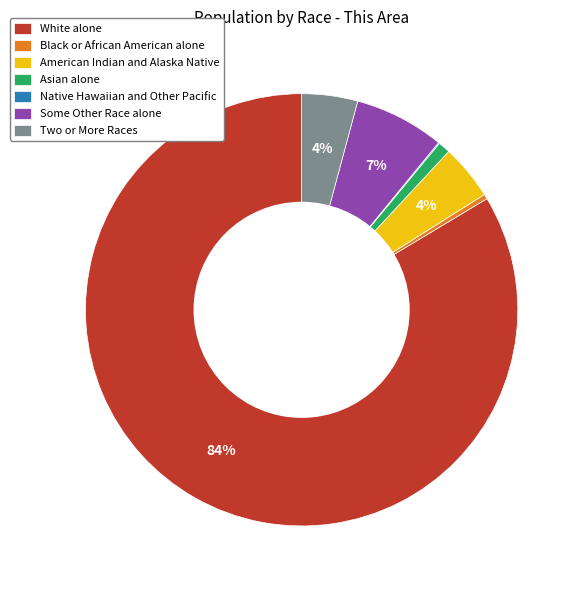

Does any single category account for the majority?

Yes